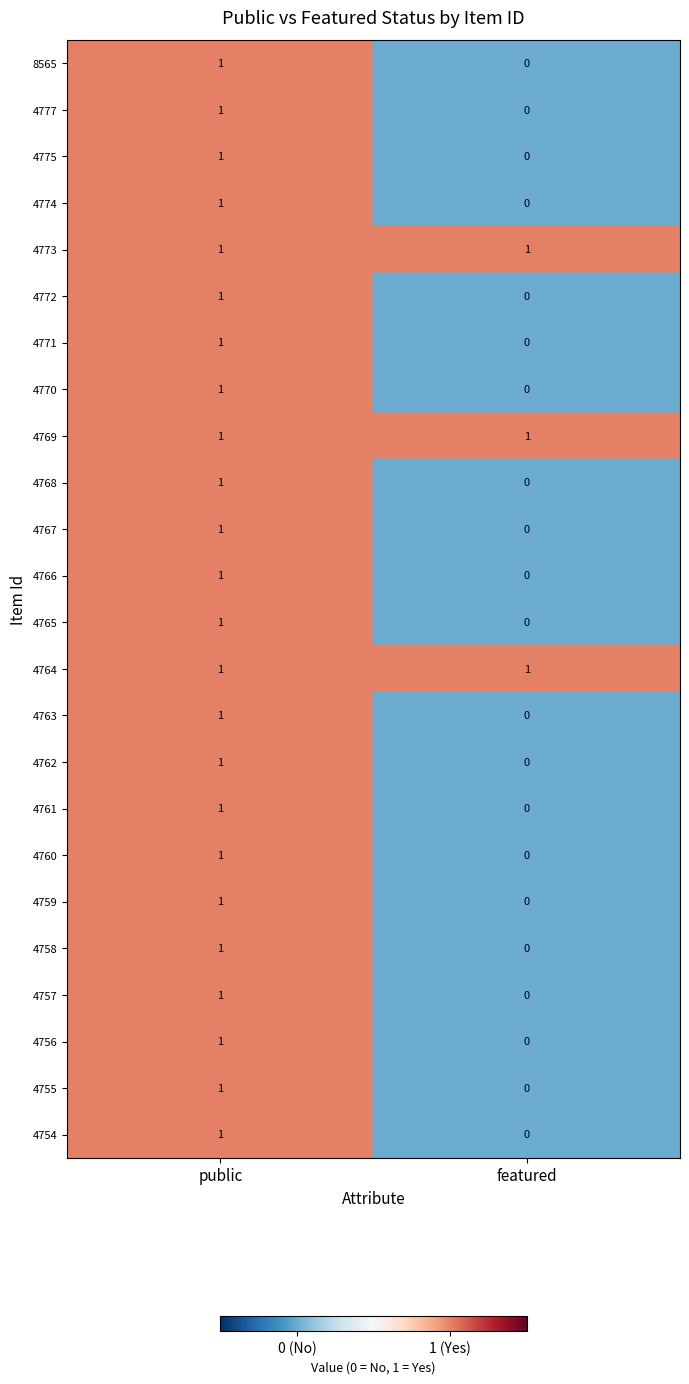

Which category has the lowest value in the 4768 series?

featured